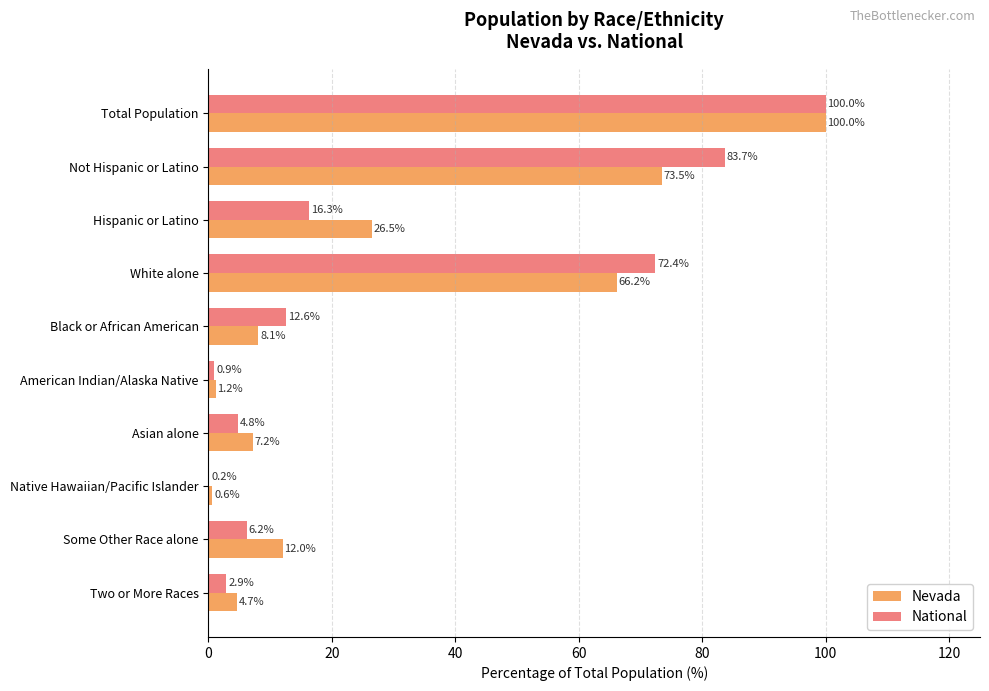

What is the total value across all series at Native Hawaiian/Pacific Islander?

0.8